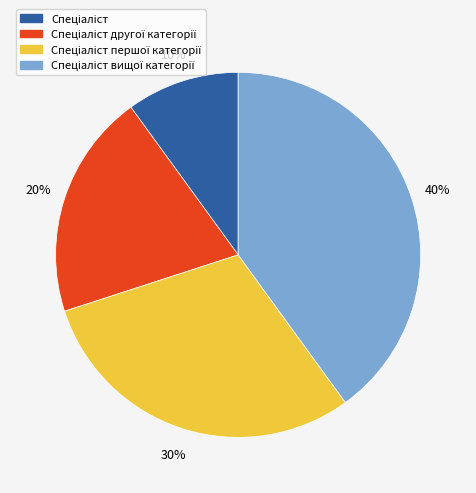

Does any single category account for the majority?

No